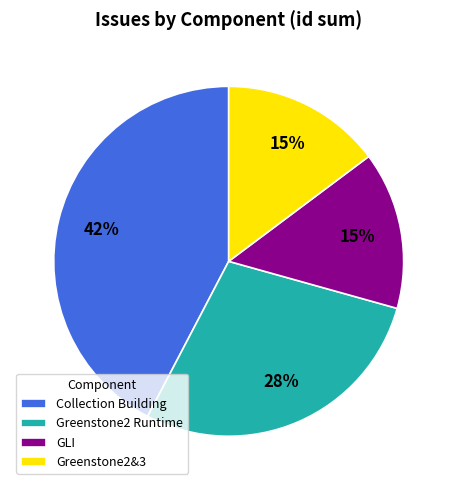

To the nearest percent, what percentage of the pie is GLI?

15%